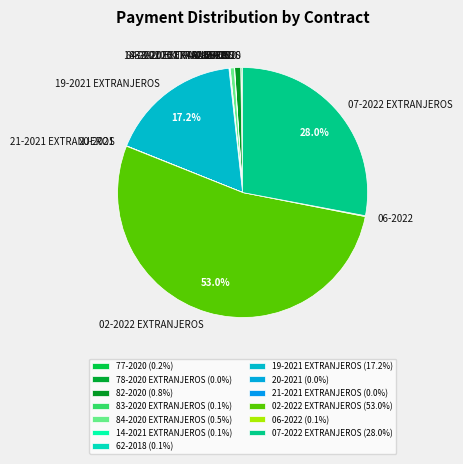

Is there a majority slice in this chart?

Yes